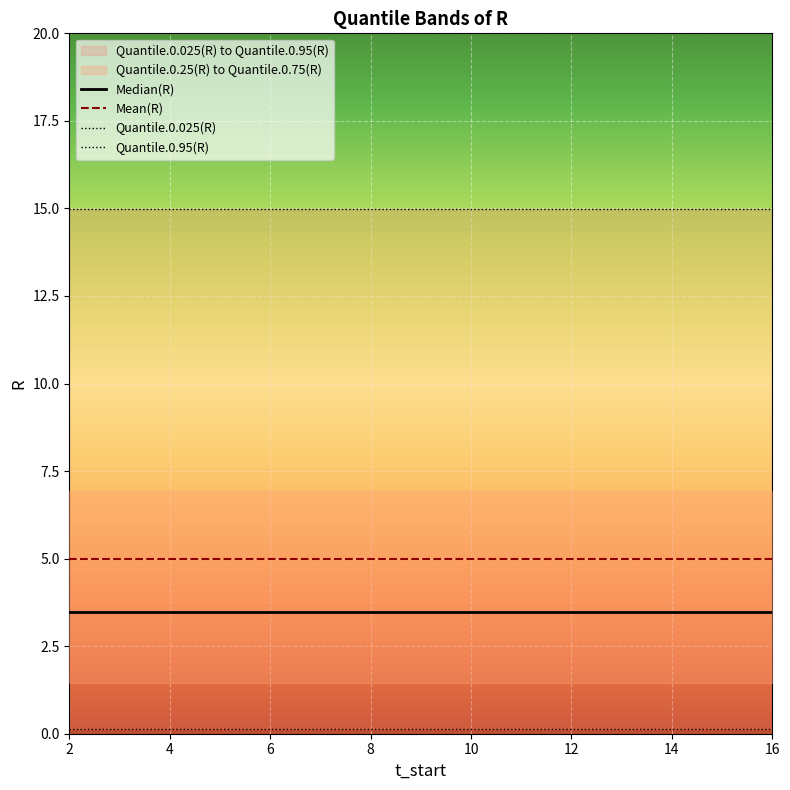

Is it true that Mean(R) equals 5.0 at 8?

True